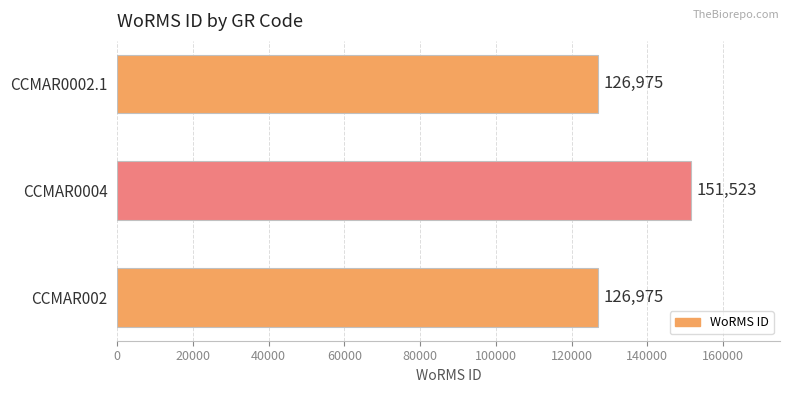

What is the label of the 3rd bar from the bottom?

CCMAR0002.1